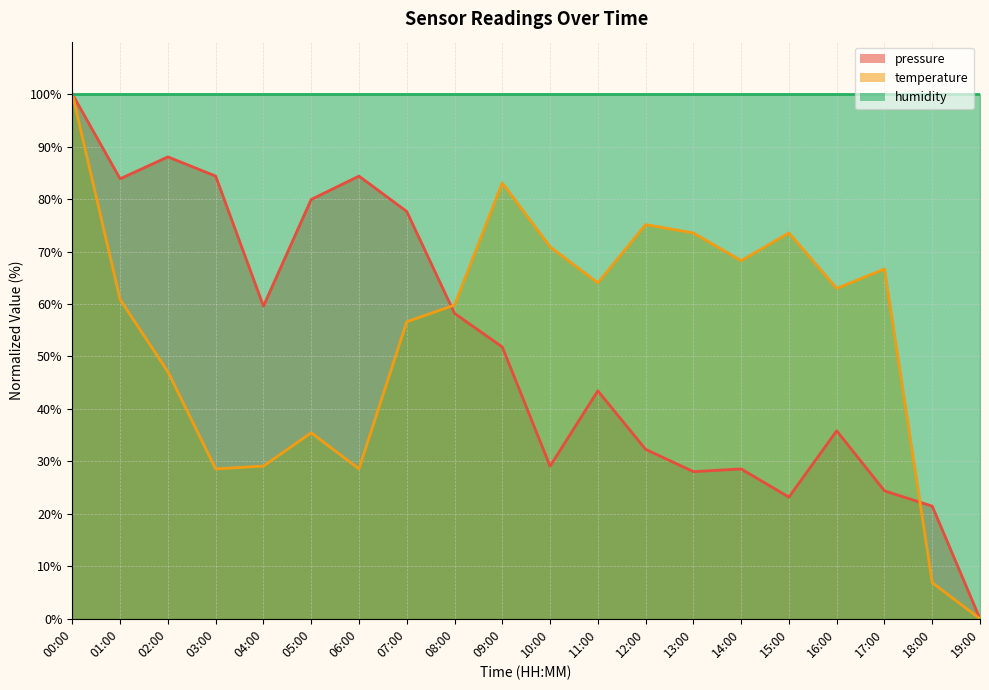

In temperature, how many points are higher than both neighbors (excluding endpoints)?

5